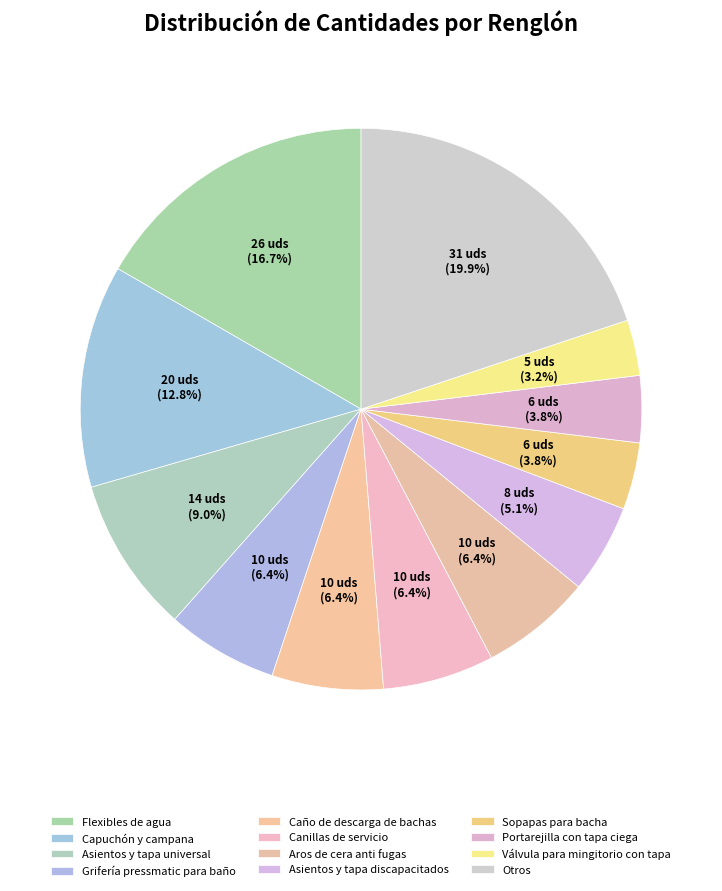

How many segments does this pie chart have?

12